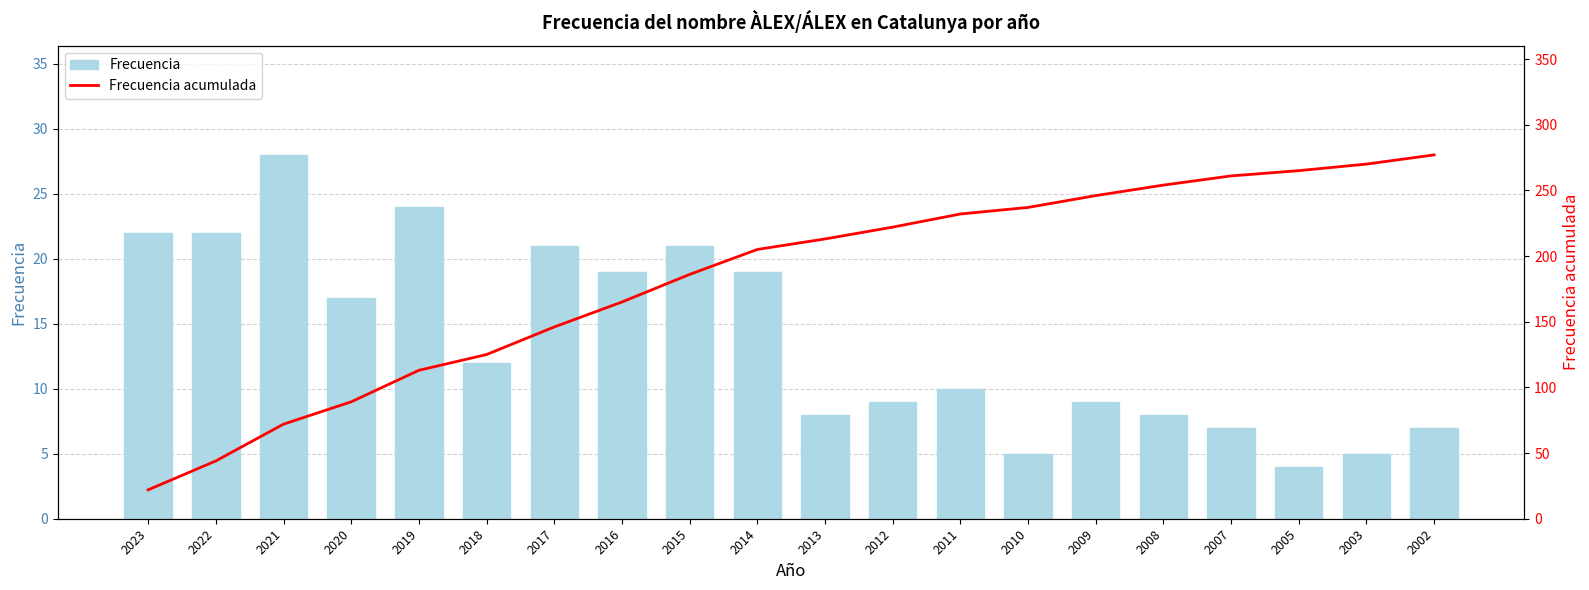

How many groups of bars are there?

20